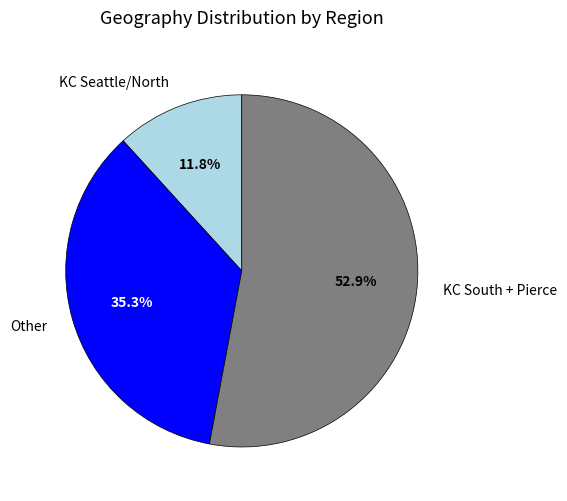

Which category has the biggest portion of the pie?

KC South + Pierce